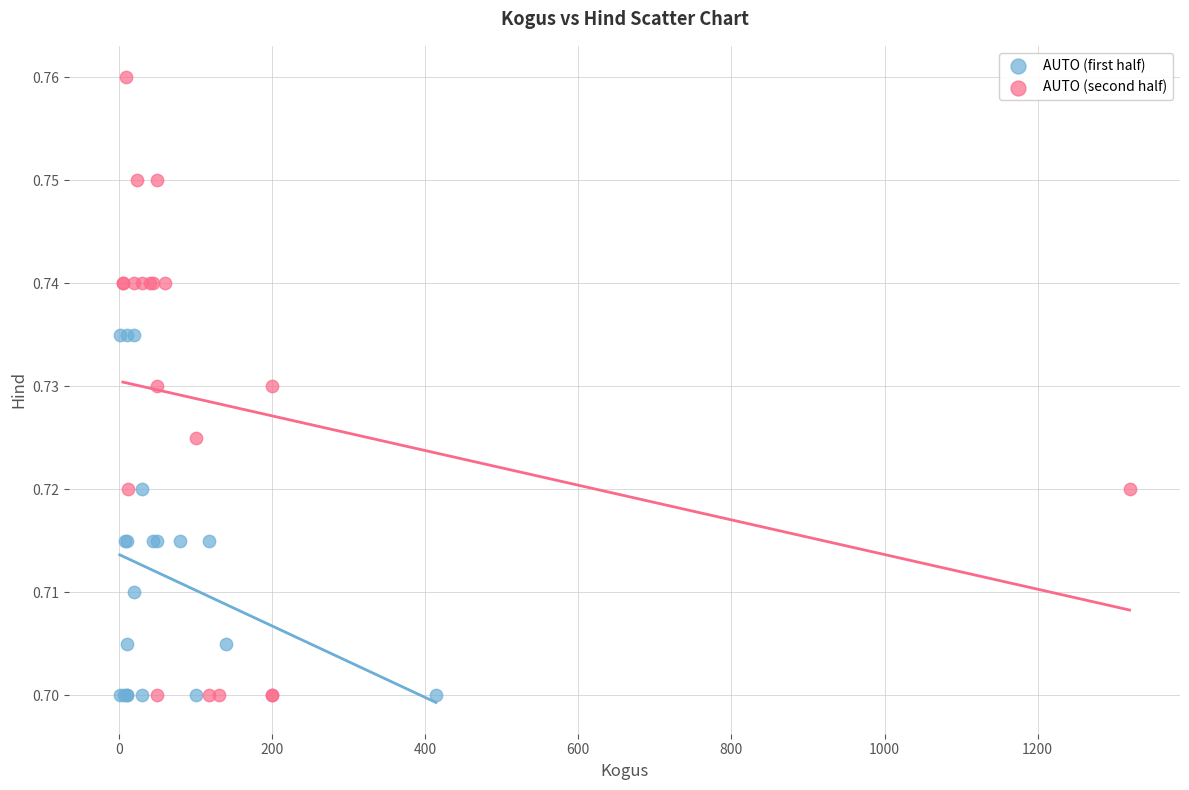

Which series has the widest spread of Y values?

AUTO (second half)